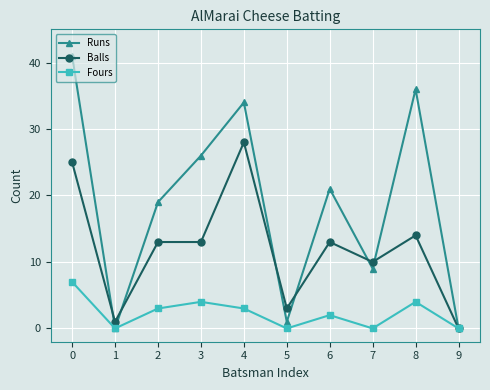

What is the difference between the Fours values at 5 and 8?

4